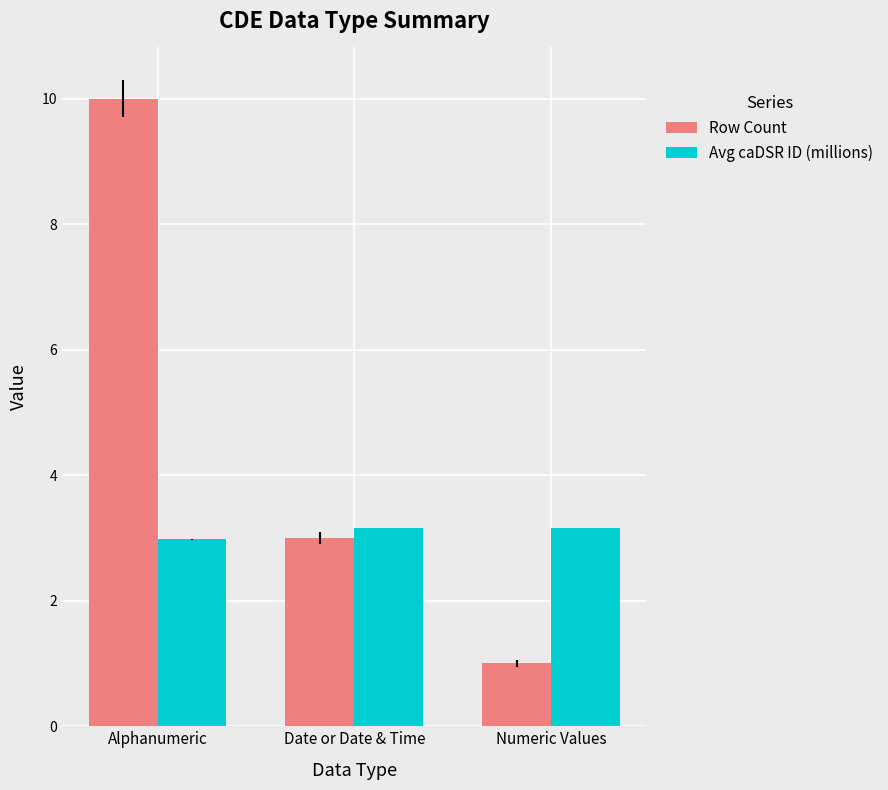

What is the value of the Row Count bar at the 1st from the left?

10.0